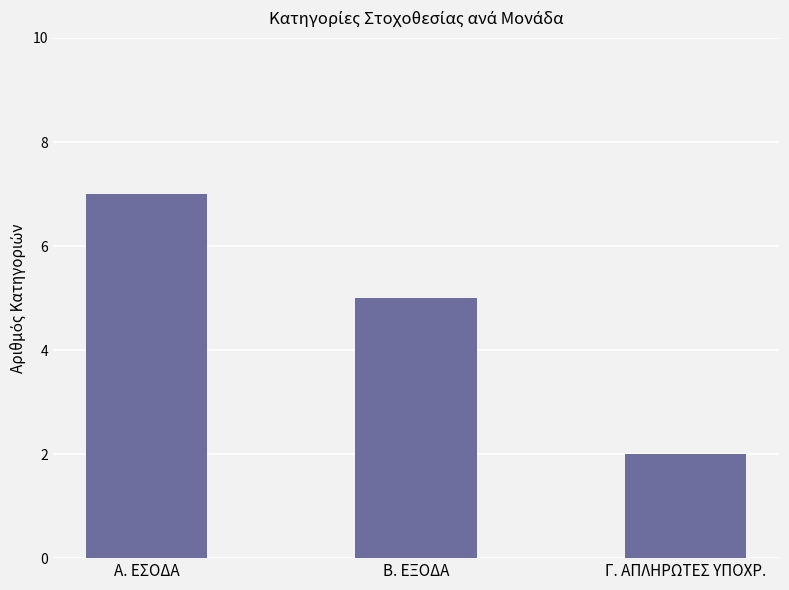

Which category has the lowest value across all series?

Γ. ΑΠΛΗΡΩΤΕΣ ΥΠΟΧΡ.